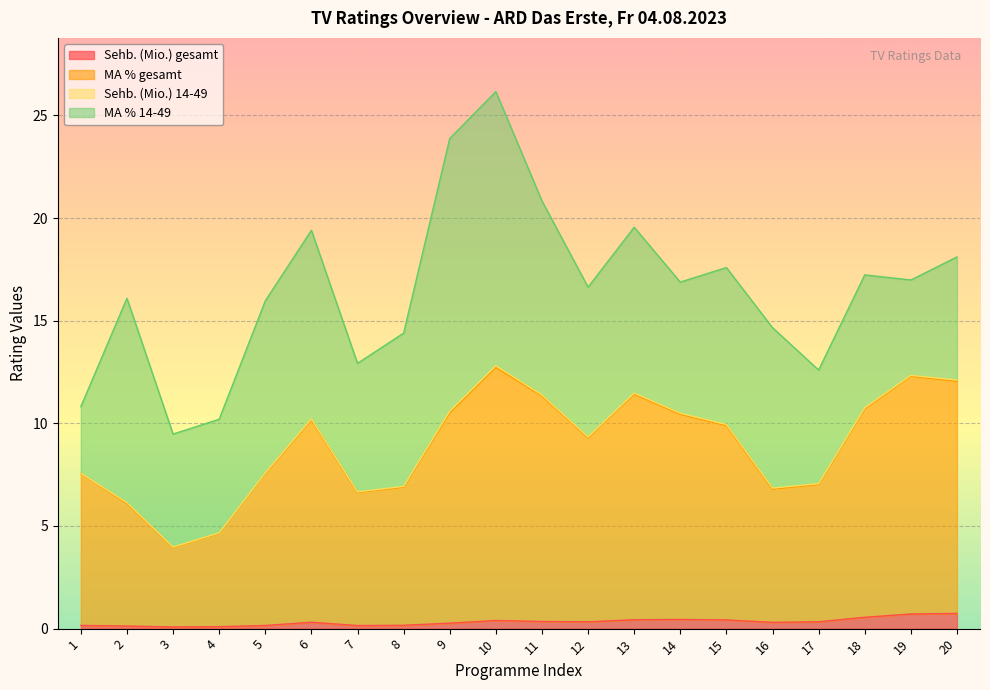

What is the sum of the Sehb. (Mio.) gesamt values at 4 and 3?

0.2